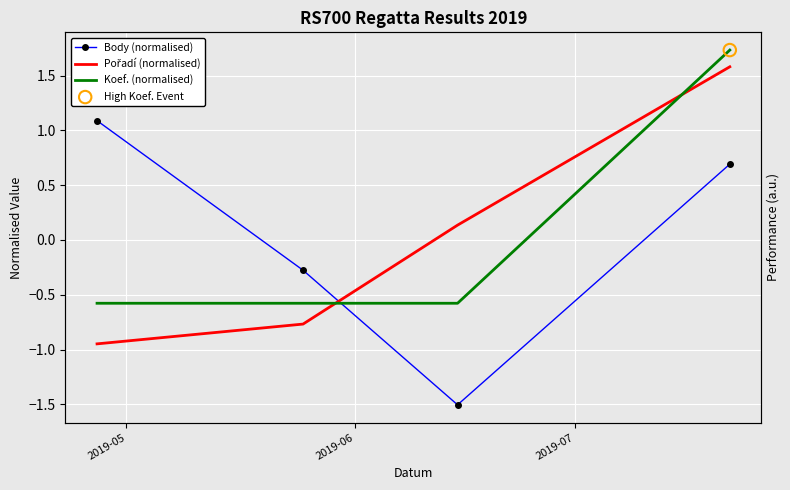

What are all the series names shown in the legend?

Body (normalised), Pořadí (normalised), Koef. (normalised)